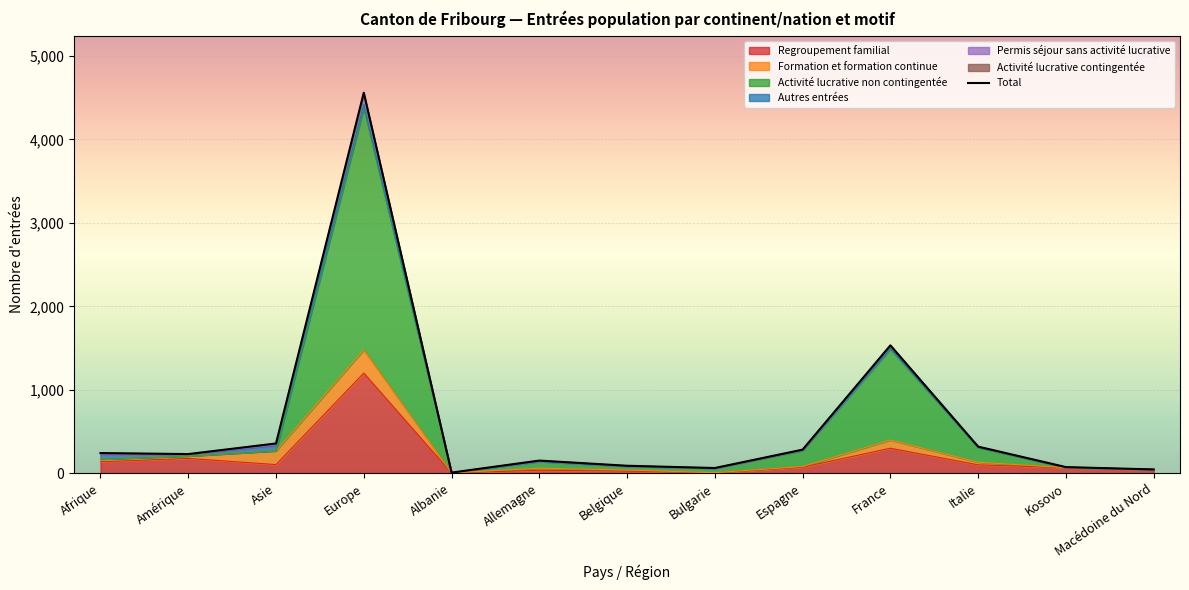

At which category does the chart reach its peak across all series?

Europe